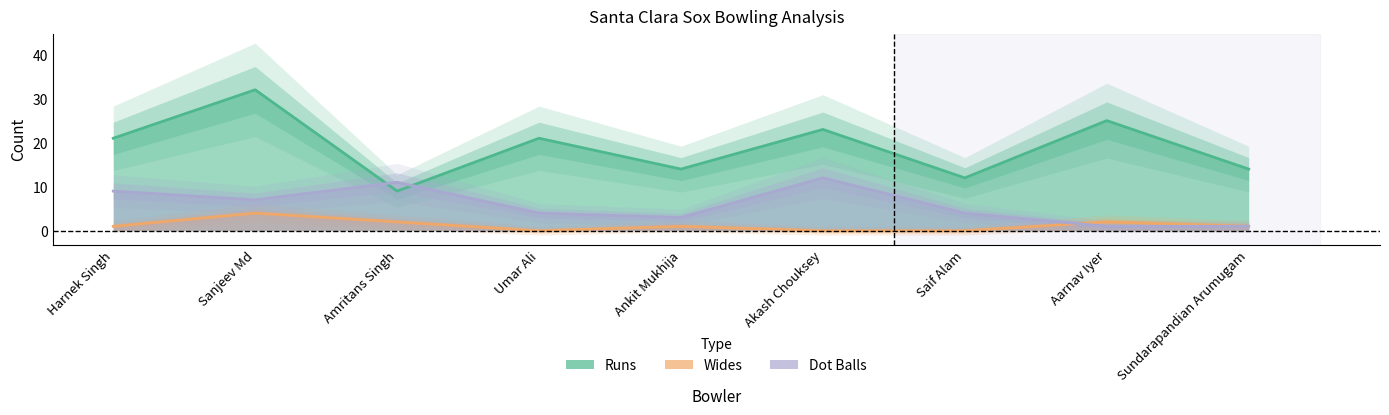

True or false: Wides has a value of -2 at Umar Ali.

False